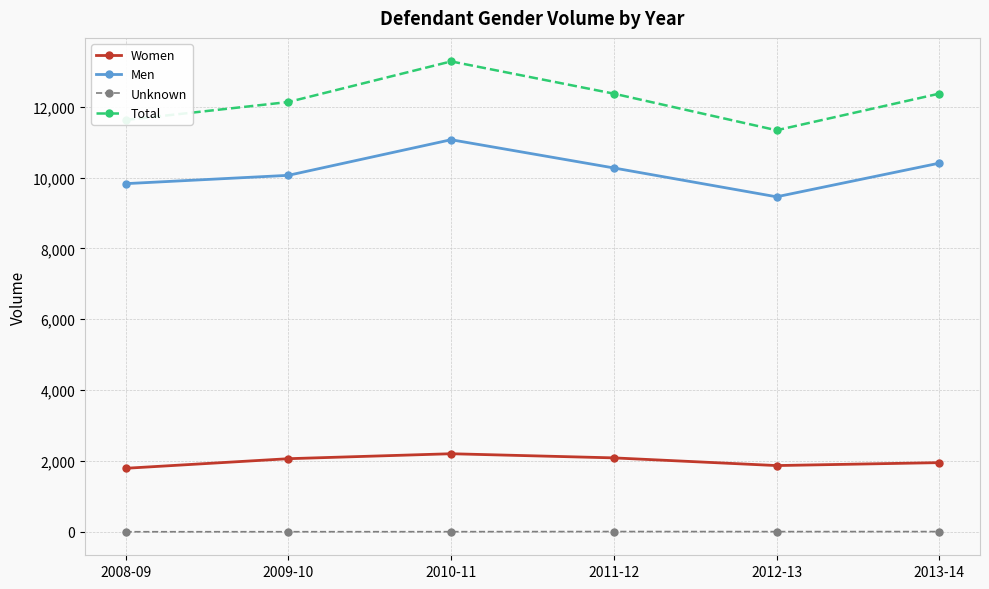

True or false: Women has more than 2 interior local peaks.

False